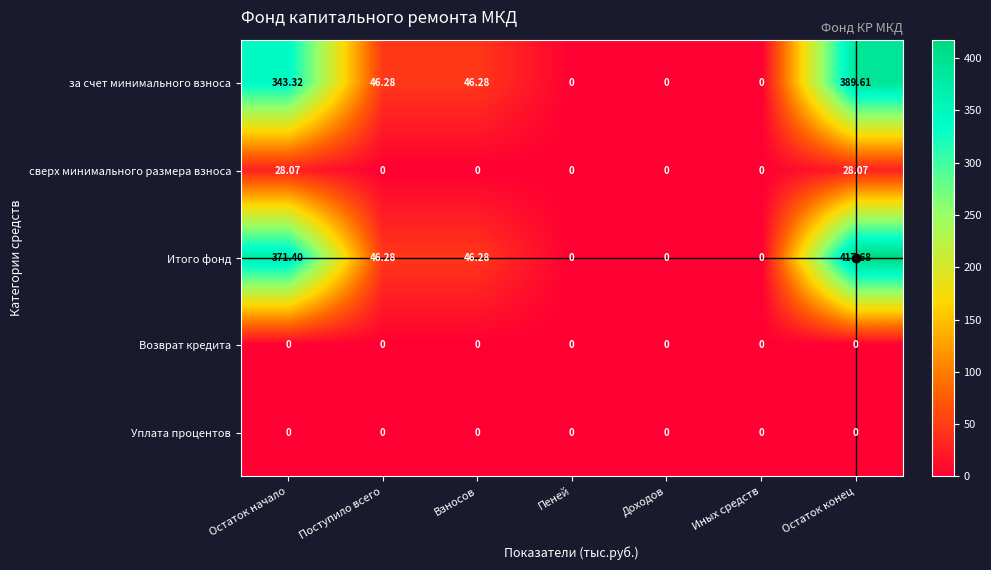

Which series has the largest total across all categories?

Итого фонд